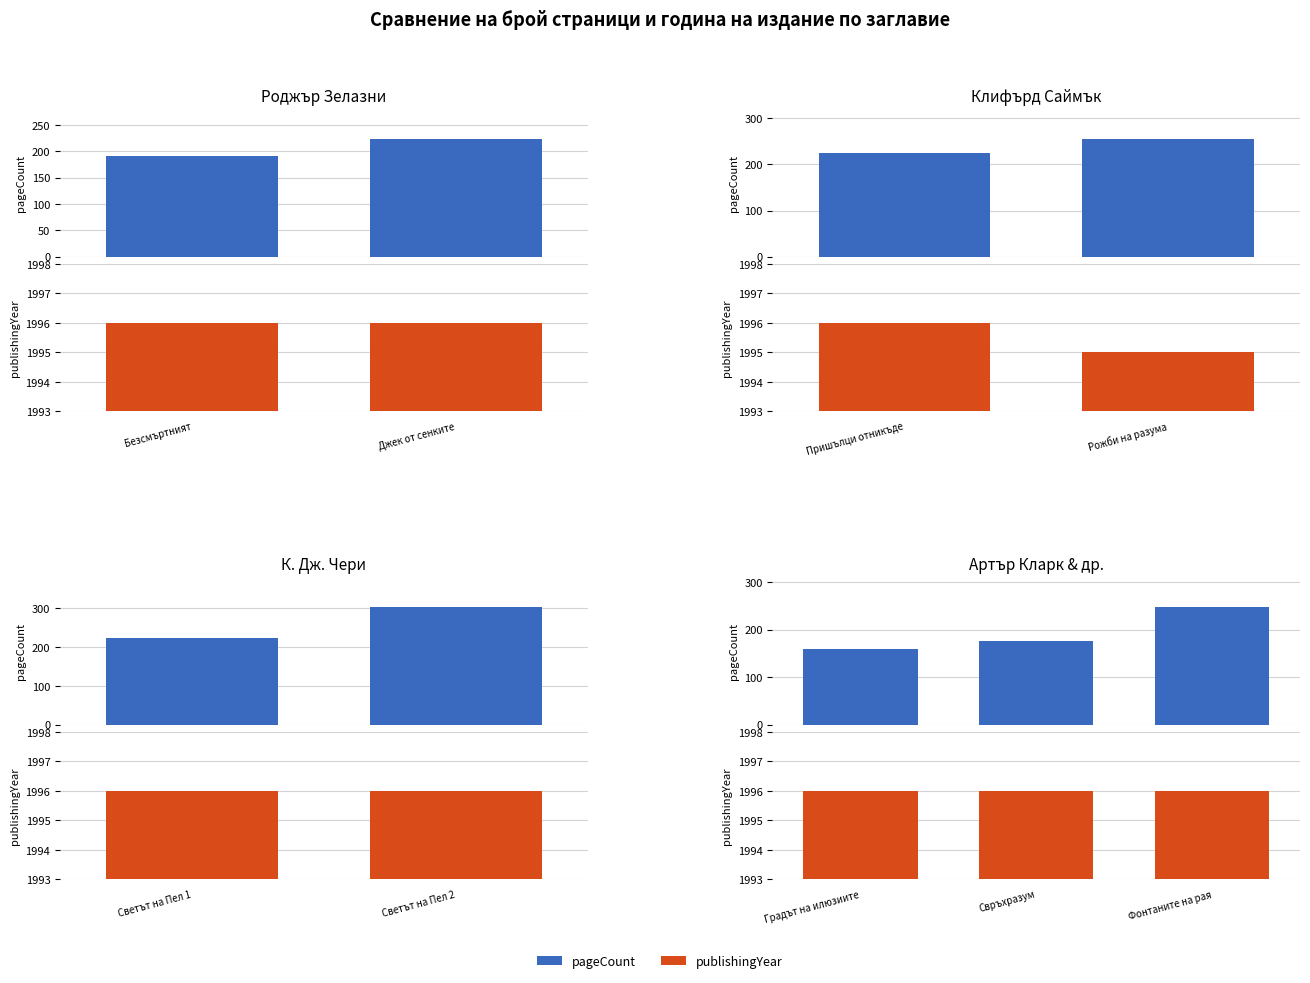

The value of publishingYear at Фонтаните на рая is 1996. True or false?

True